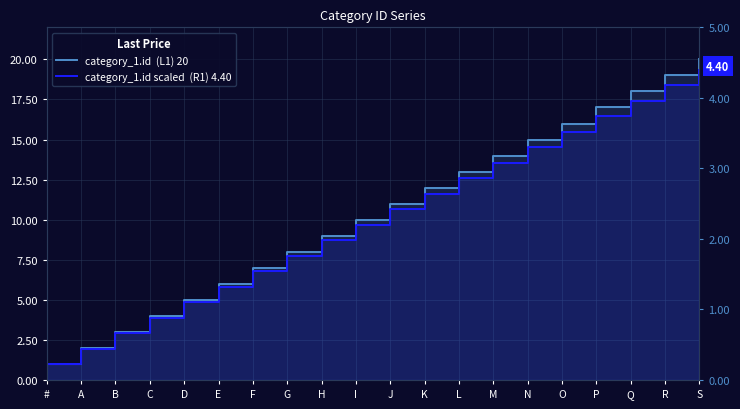

How many lines are shown in the chart?

2